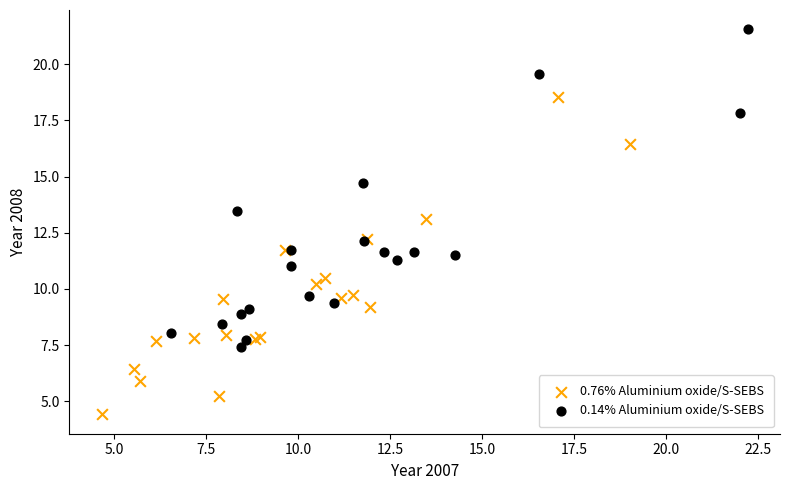

Which series reaches the maximum Y coordinate?

0.14% Aluminium oxide/S-SEBS